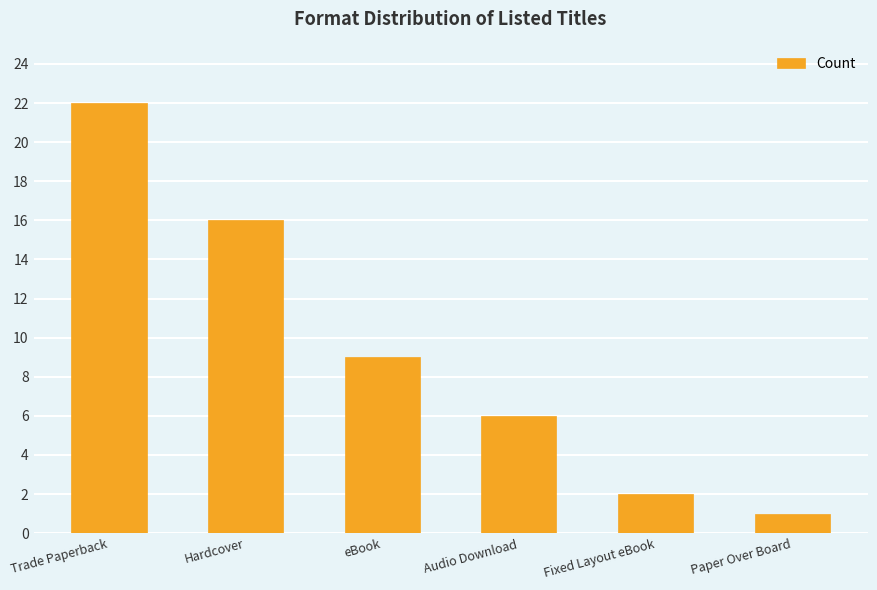

At which category does the chart reach its peak across all series?

Trade Paperback